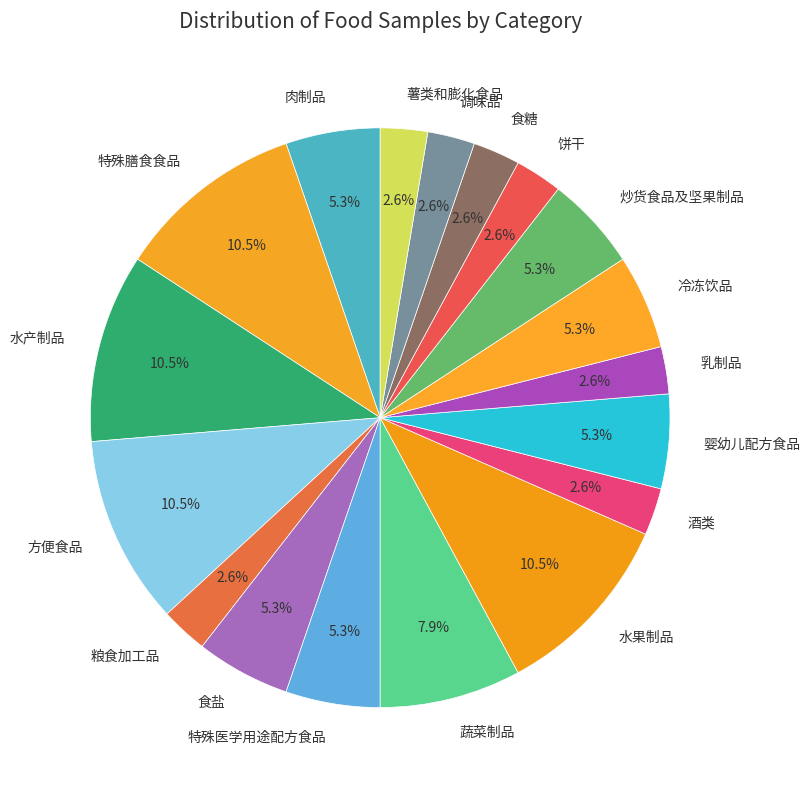

Is the sum of 饼干 and 蔬菜制品 greater than half?

No